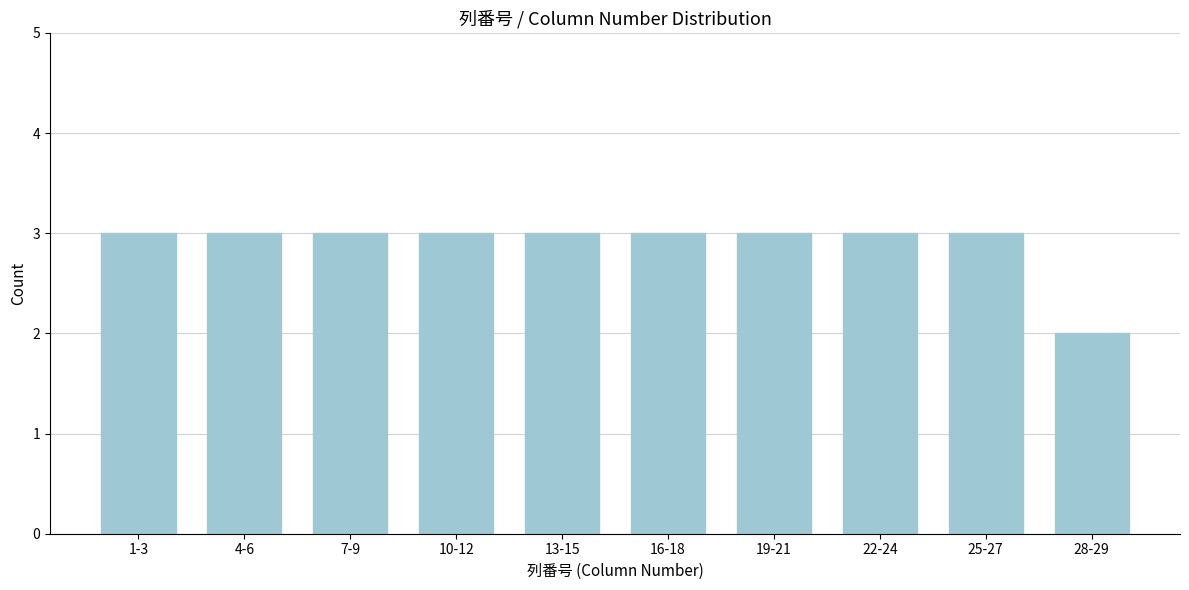

Reading left to right, extract all data points from this chart.

1-3=3	4-6=3	7-9=3	10-12=3	13-15=3	16-18=3	19-21=3	22-24=3	25-27=3	28-29=2